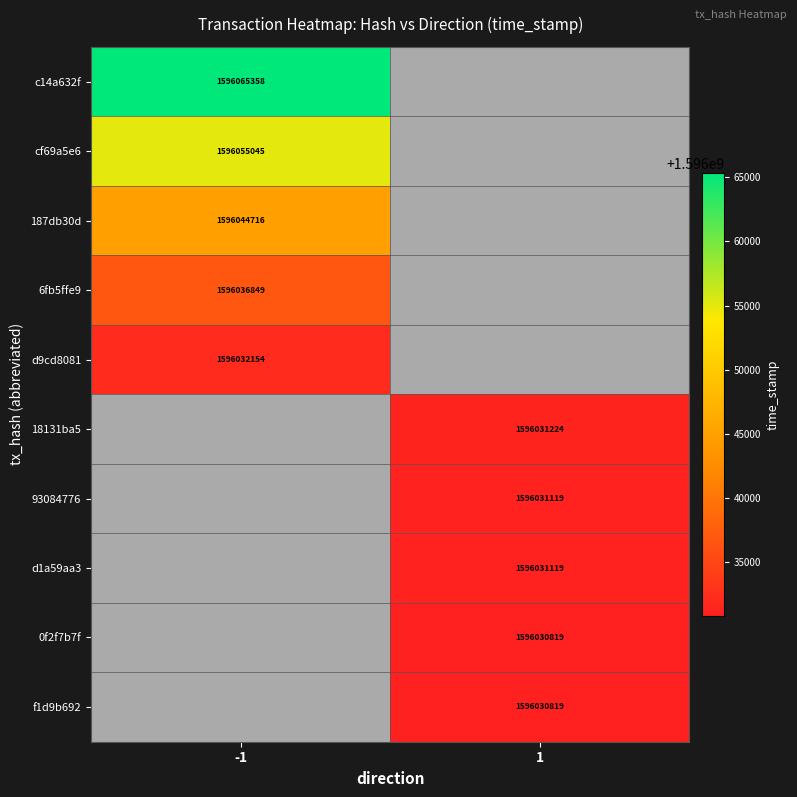

Is it true that 93084776 equals 1596031119 at 1?

True